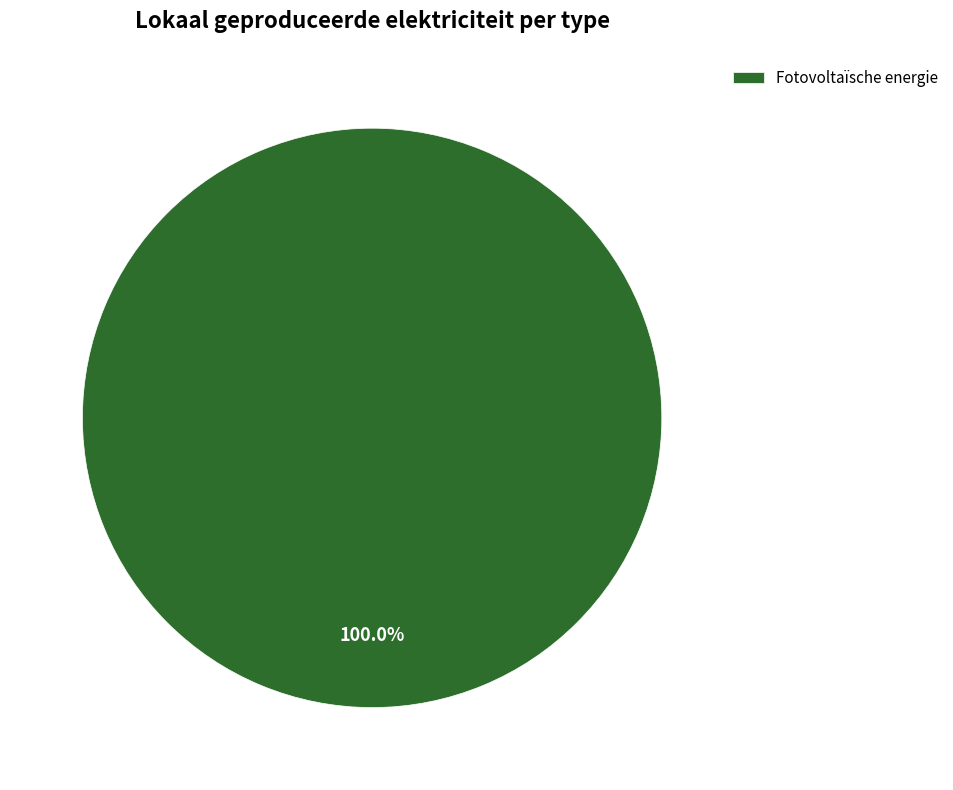

Does Fotovoltaïsche energie account for over 50% of the chart?

Yes